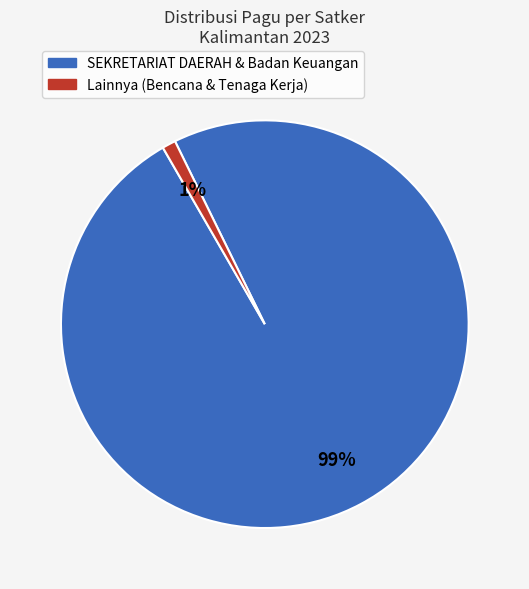

Does any single category account for the majority?

Yes